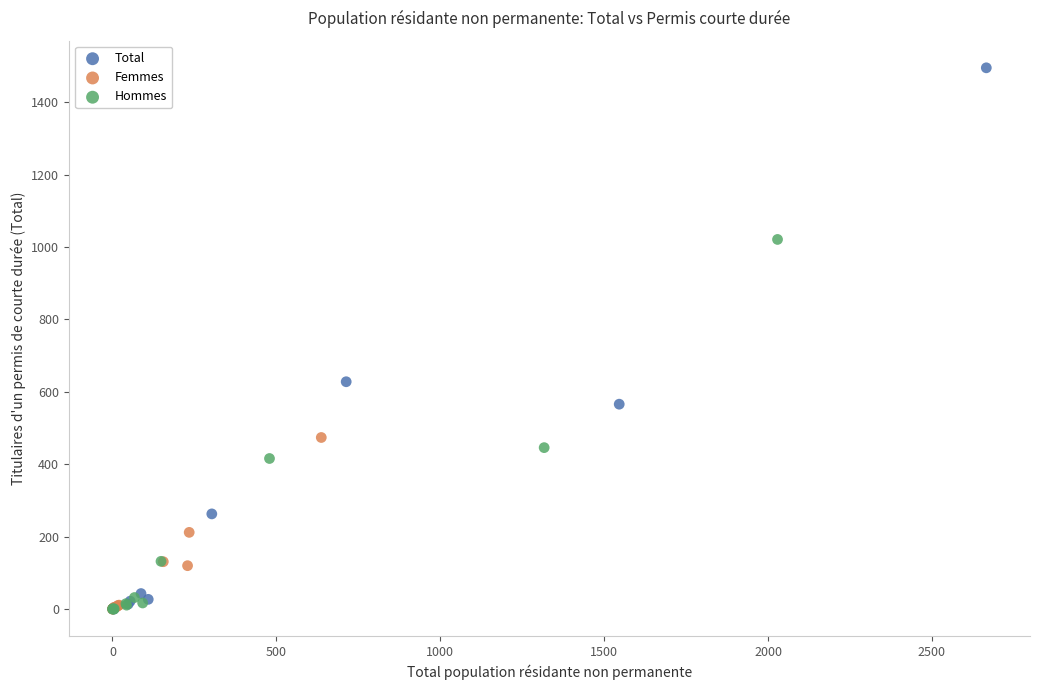

Which series reaches the maximum Y coordinate?

Total